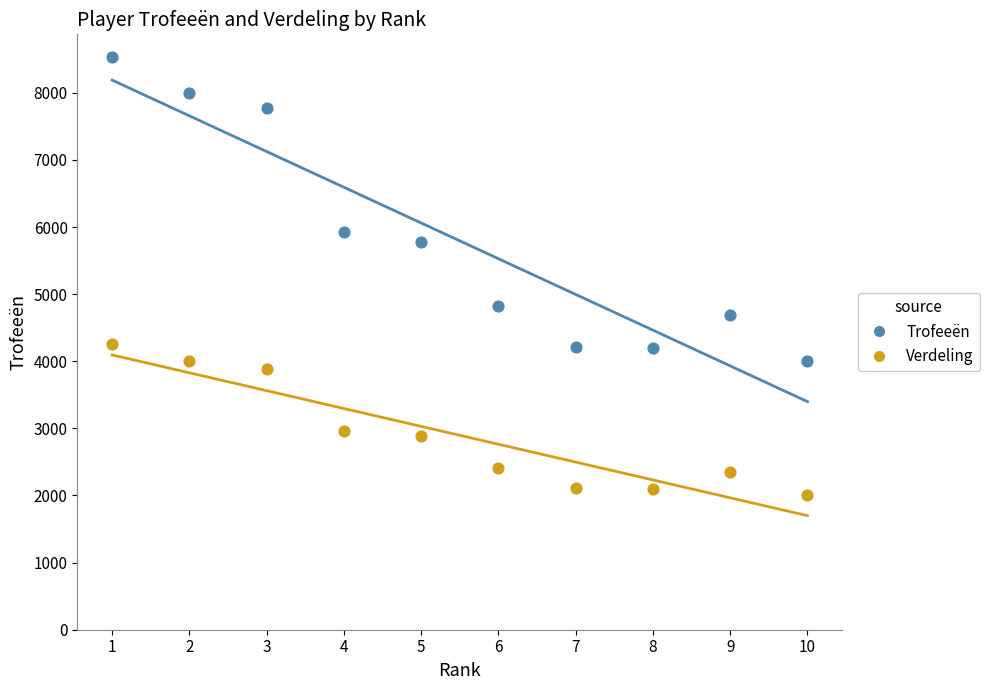

Which series contains the highest Y value?

Trofeeën